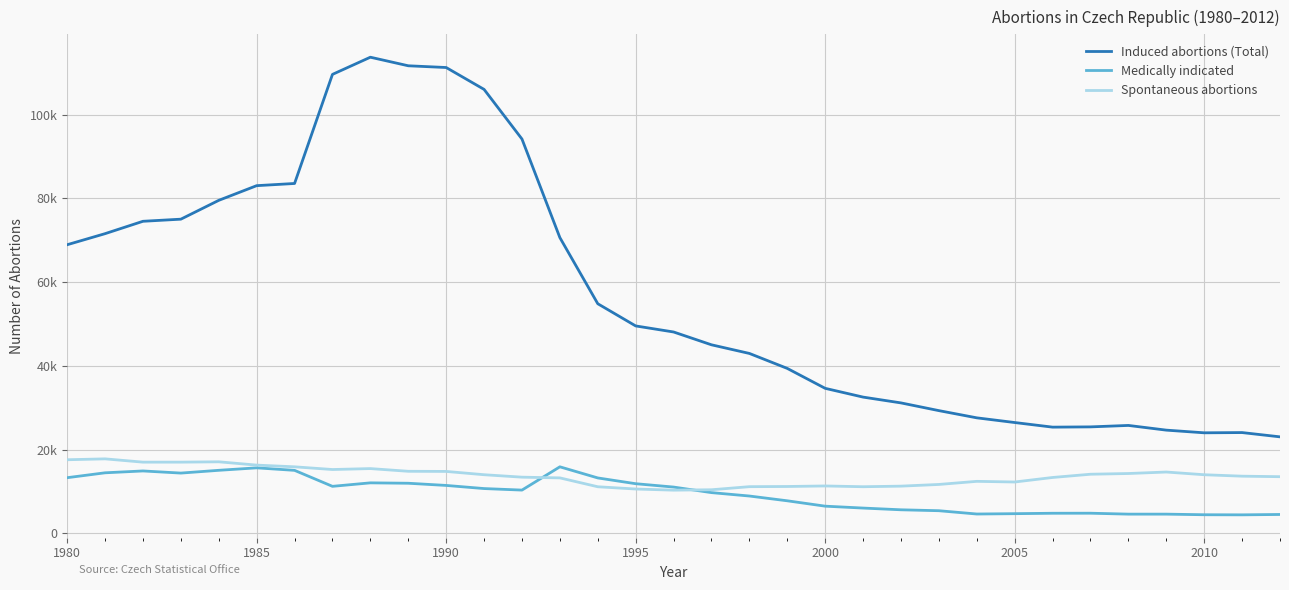

Is this an area chart (filled region under the line)?

No